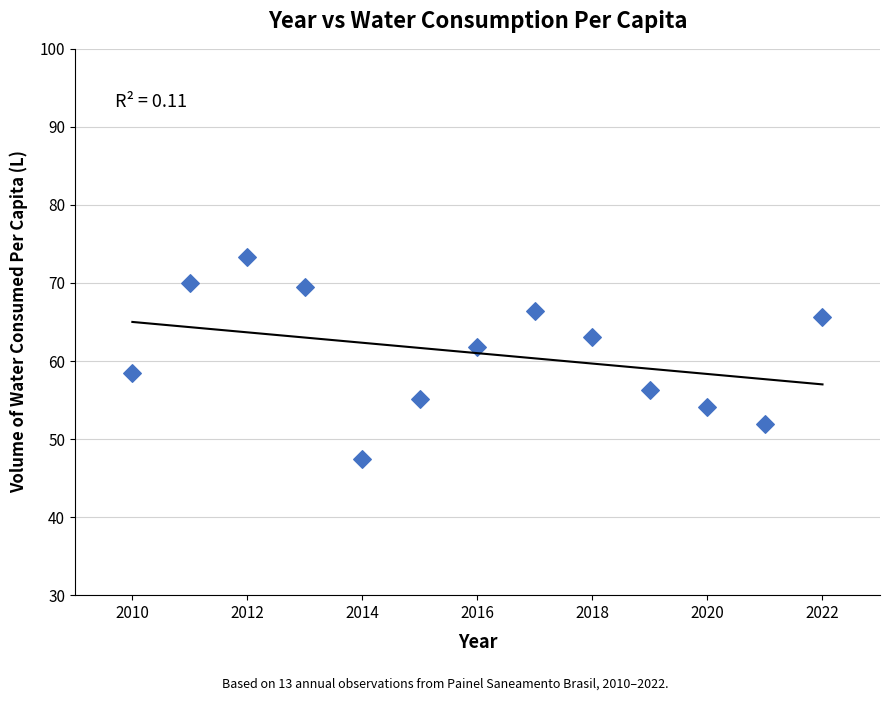

What is the range of X values (max minus min)?

12.0